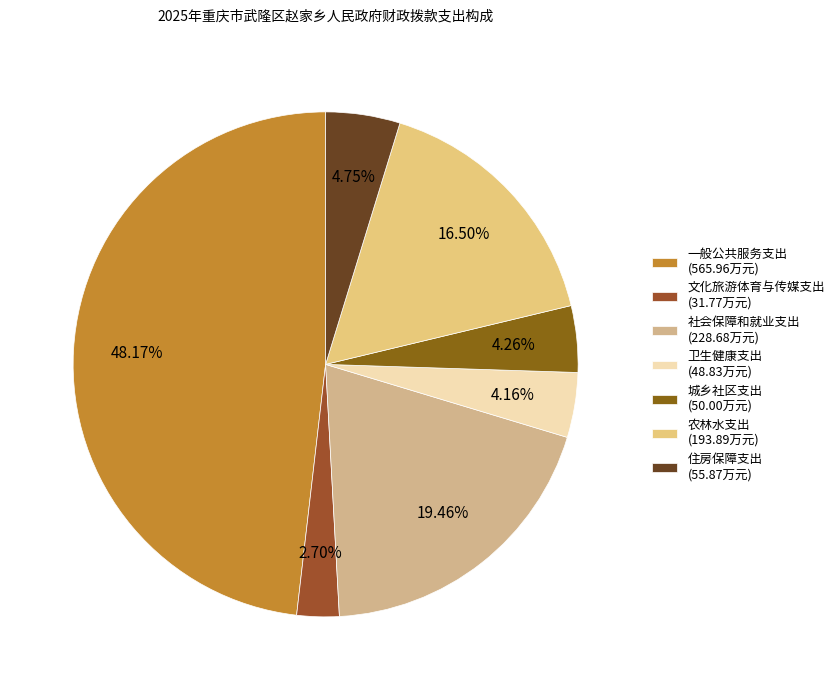

To the nearest percent, what is the difference between the largest and smallest slice percentages?

45%